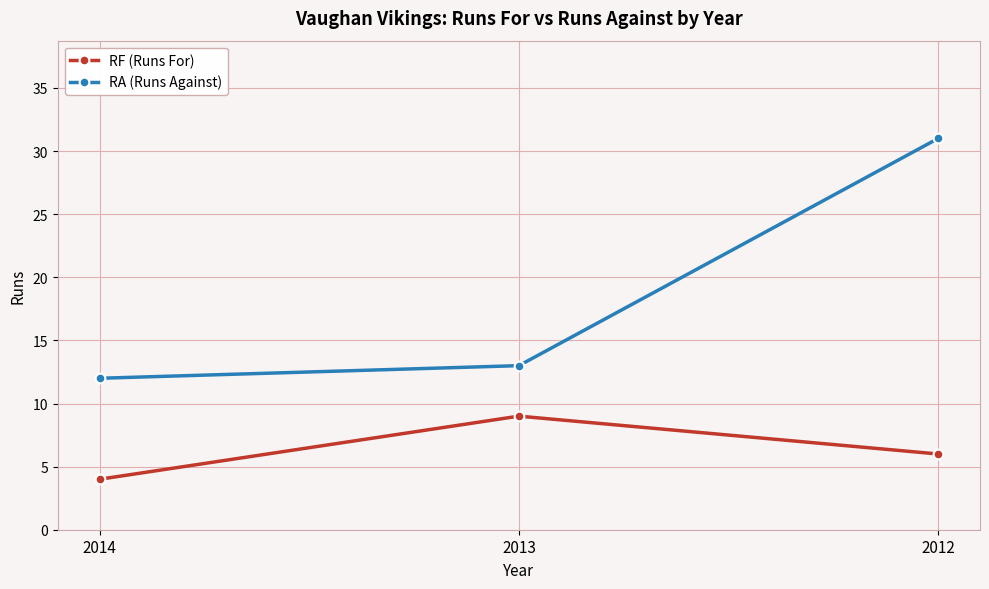

Is it true that RF (Runs For) equals 9 at 2013?

True